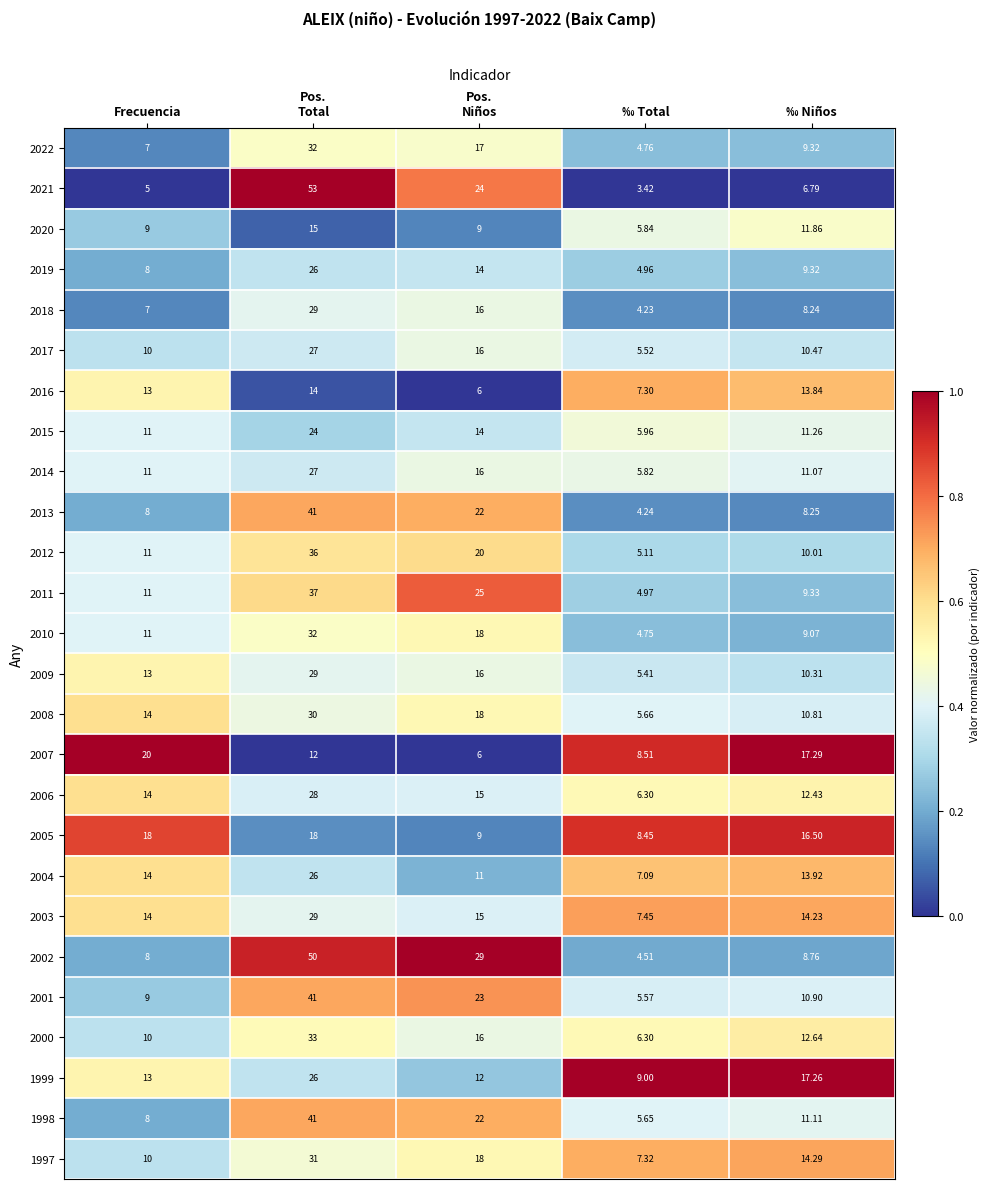

At which label does 2004 first exceed 13?

Frecuencia